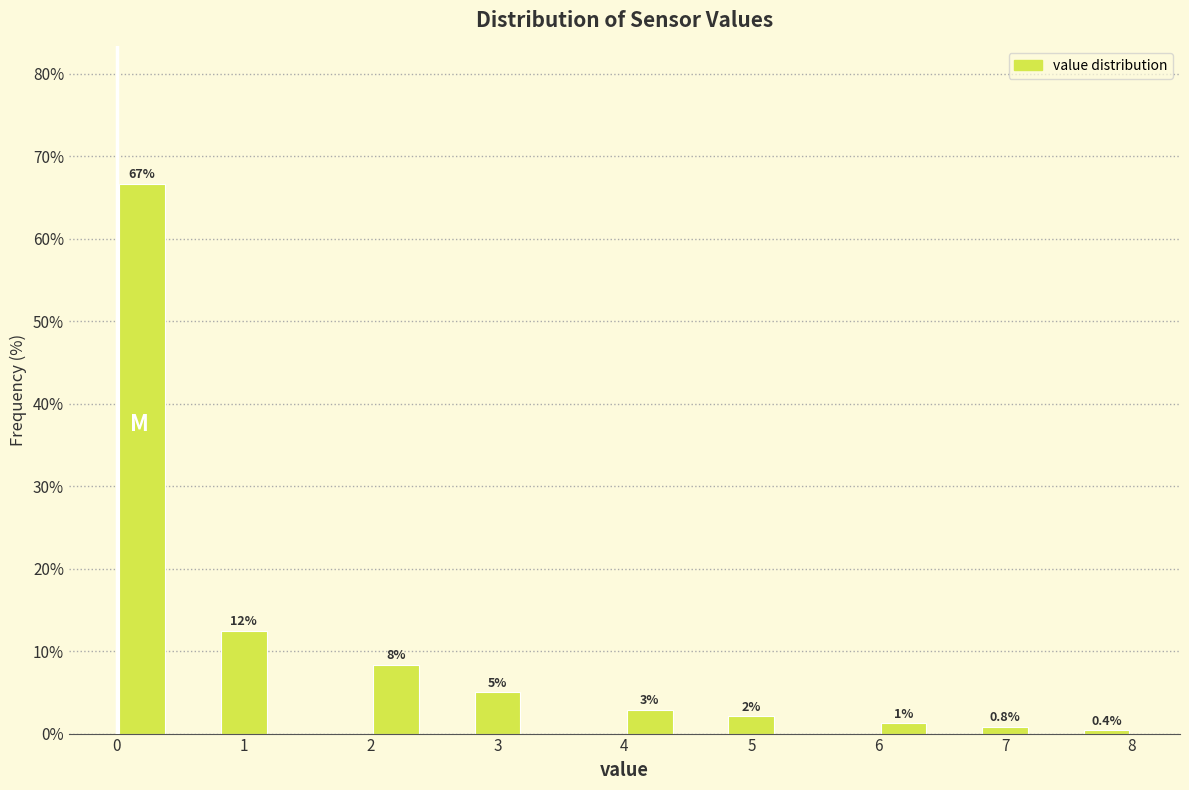

Which range on the x-axis has the tallest bar?

0.0 to 0.4